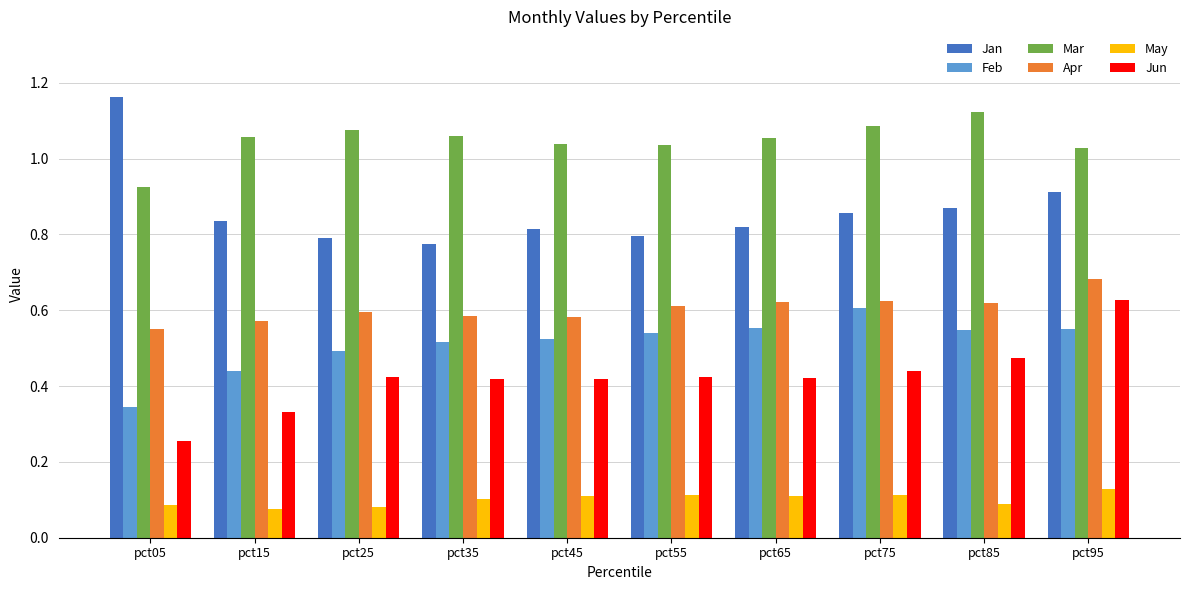

What is the sum of the Mar values at pct65 and pct25?

2.1